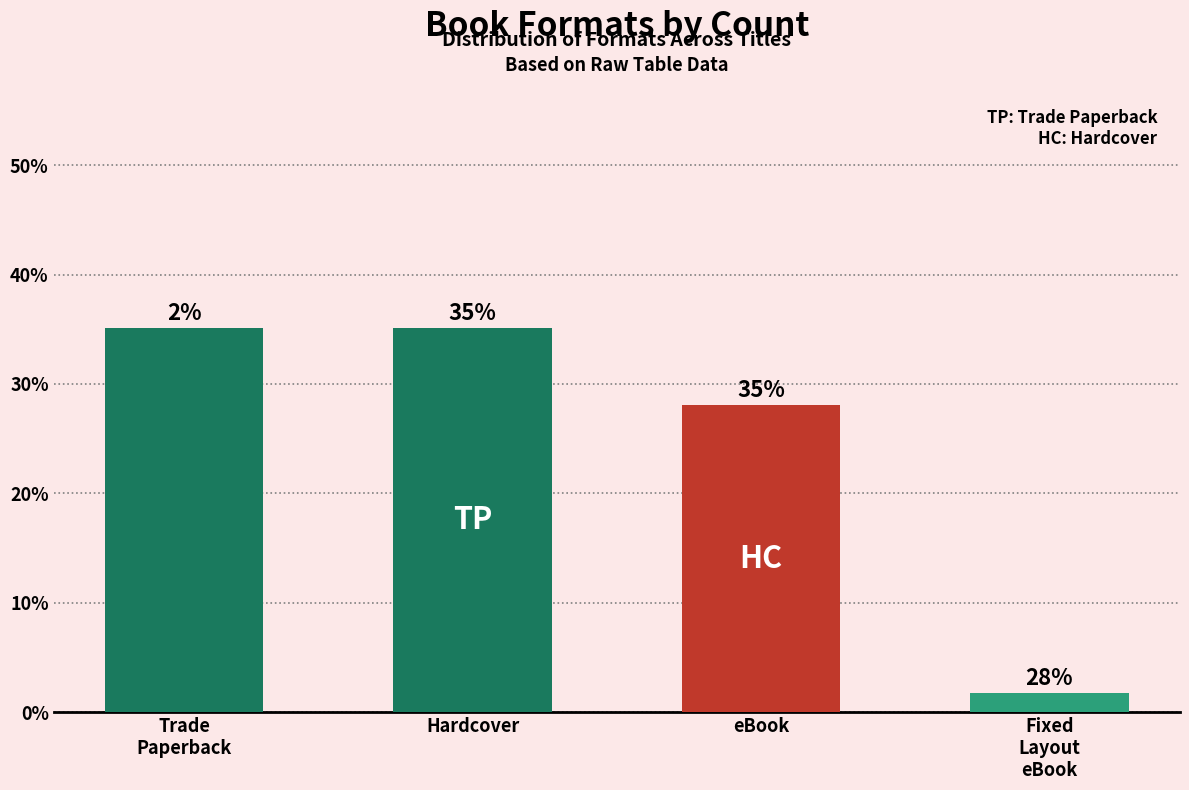

Reading left to right, extract all data points from this chart.

35.1	35.1	28.1	1.8